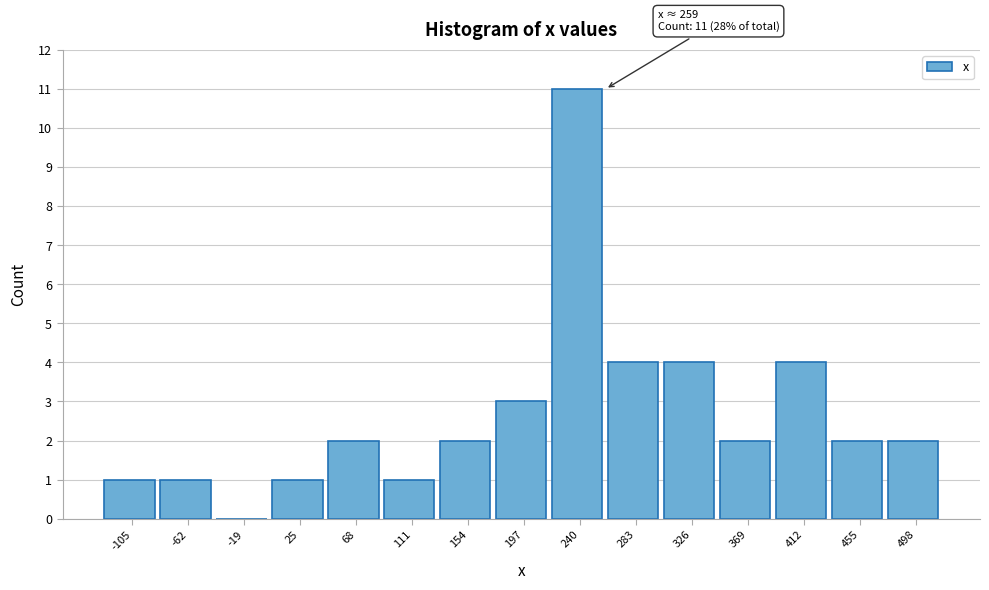

Which range on the x-axis has the tallest bar?

220 to 260